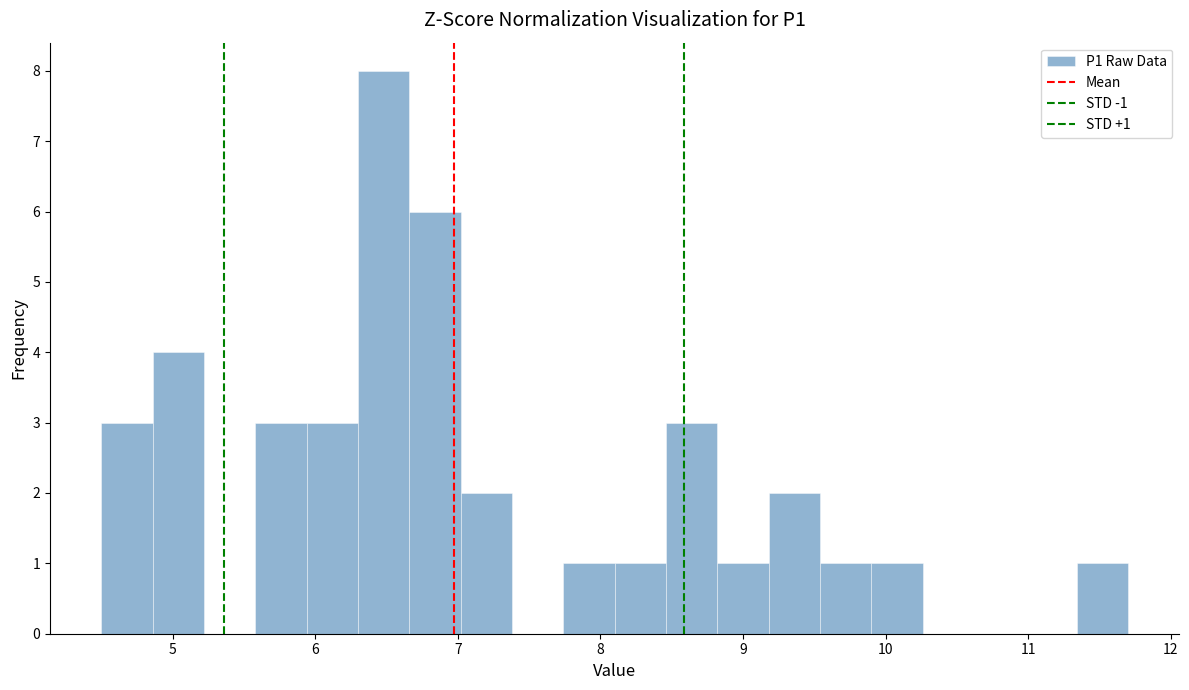

Around what value on the x-axis is the tallest bar? Give the approximate position of its centre, as read against the axis.

6.5